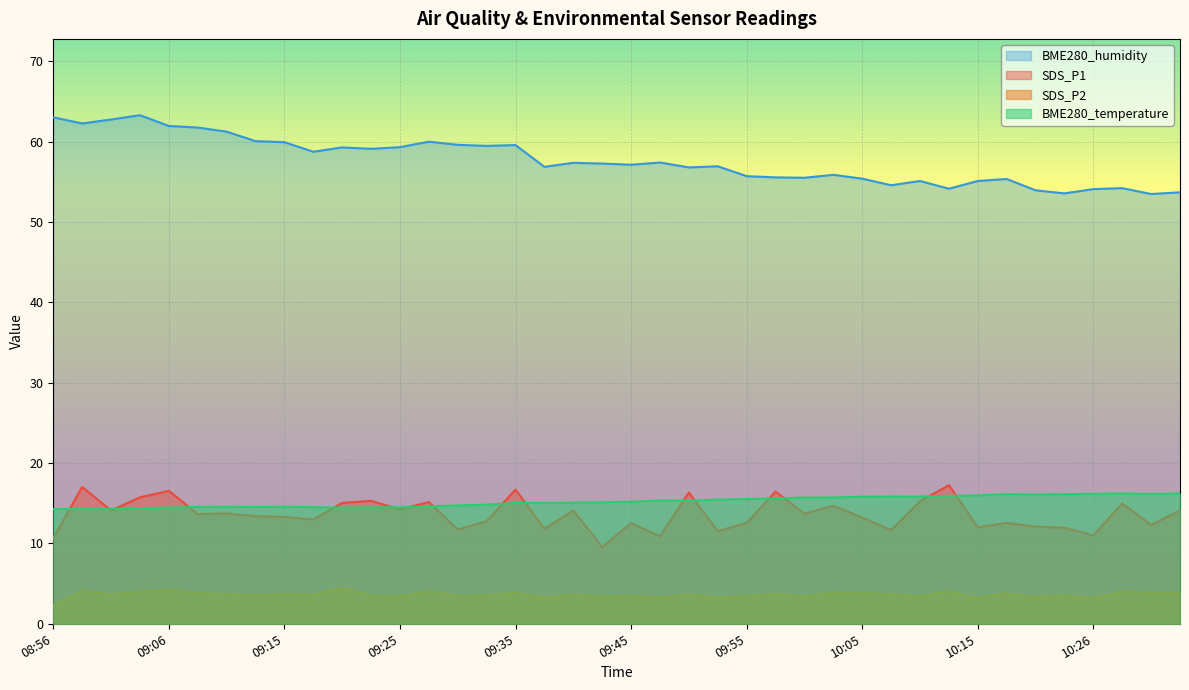

Reading left to right, list all the values displayed in this chart.

SDS_P1: 08:56=10.7	08:58=17.0	09:01=14.1	09:03=15.7	09:06=16.6	09:08=13.7	09:11=13.7	09:13=13.4	09:15=13.3	09:18=13.0	09:20=15.1	09:23=15.3	09:25=14.2	09:28=15.2	09:30=11.7	09:33=12.8	09:35=16.7	09:38=11.8	09:40=14.1	09:43=9.6	09:45=12.5	09:48=10.9	09:50=16.3	09:53=11.5	09:55=12.6	09:58=16.4	10:00=13.7	10:03=14.7	10:05=13.2	10:08=11.7	10:10=15.2	10:12=17.2	10:15=12.0	10:18=12.6	10:20=12.1	10:23=11.9	10:26=11.0	10:28=15.0	10:31=12.3	10:34=14.1
SDS_P2: 08:56=2.2	08:58=4.1	09:01=3.7	09:03=4.0	09:06=4.2	09:08=3.8	09:11=3.6	09:13=3.6	09:15=3.6	09:18=3.6	09:20=4.5	09:23=3.5	09:25=3.4	09:28=4.1	09:30=3.5	09:33=3.5	09:35=3.9	09:38=3.2	09:40=3.6	09:43=3.4	09:45=3.5	09:48=3.2	09:50=3.6	09:53=3.2	09:55=3.5	09:58=3.7	10:00=3.4	10:03=3.9	10:05=3.8	10:08=3.7	10:10=3.4	10:12=4.0	10:15=3.2	10:18=3.8	10:20=3.3	10:23=3.5	10:26=3.1	10:28=4.0	10:31=3.9	10:34=3.8
BME280_temperature: 08:56=14.3	08:58=14.3	09:01=14.3	09:03=14.4	09:06=14.5	09:08=14.5	09:11=14.6	09:13=14.5	09:15=14.6	09:18=14.5	09:20=14.5	09:23=14.5	09:25=14.5	09:28=14.6	09:30=14.7	09:33=14.8	09:35=15.0	09:38=15.0	09:40=15.1	09:43=15.1	09:45=15.2	09:48=15.3	09:50=15.3	09:53=15.4	09:55=15.5	09:58=15.6	10:00=15.7	10:03=15.7	10:05=15.8	10:08=15.8	10:10=15.8	10:12=15.9	10:15=16.0	10:18=16.1	10:20=16.1	10:23=16.1	10:26=16.2	10:28=16.2	10:31=16.1	10:34=16.2
BME280_humidity: 08:56=63.0	08:58=62.3	09:01=62.8	09:03=63.3	09:06=62.0	09:08=61.8	09:11=61.2	09:13=60.1	09:15=59.9	09:18=58.7	09:20=59.3	09:23=59.1	09:25=59.3	09:28=60.0	09:30=59.6	09:33=59.5	09:35=59.6	09:38=56.9	09:40=57.4	09:43=57.3	09:45=57.1	09:48=57.4	09:50=56.8	09:53=56.9	09:55=55.7	09:58=55.5	10:00=55.5	10:03=55.9	10:05=55.4	10:08=54.6	10:10=55.1	10:12=54.1	10:15=55.1	10:18=55.4	10:20=53.9	10:23=53.6	10:26=54.1	10:28=54.2	10:31=53.5	10:34=53.7